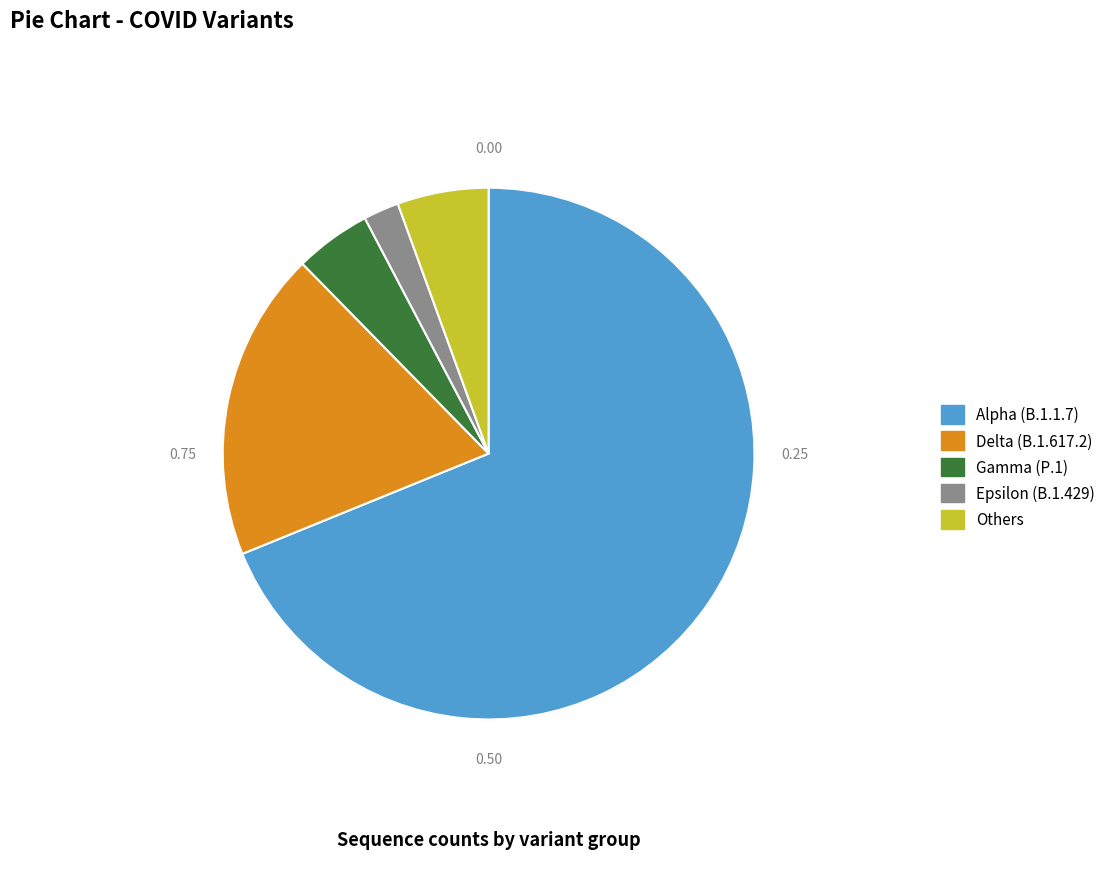

Is there any slice that represents more than half of the pie?

Yes